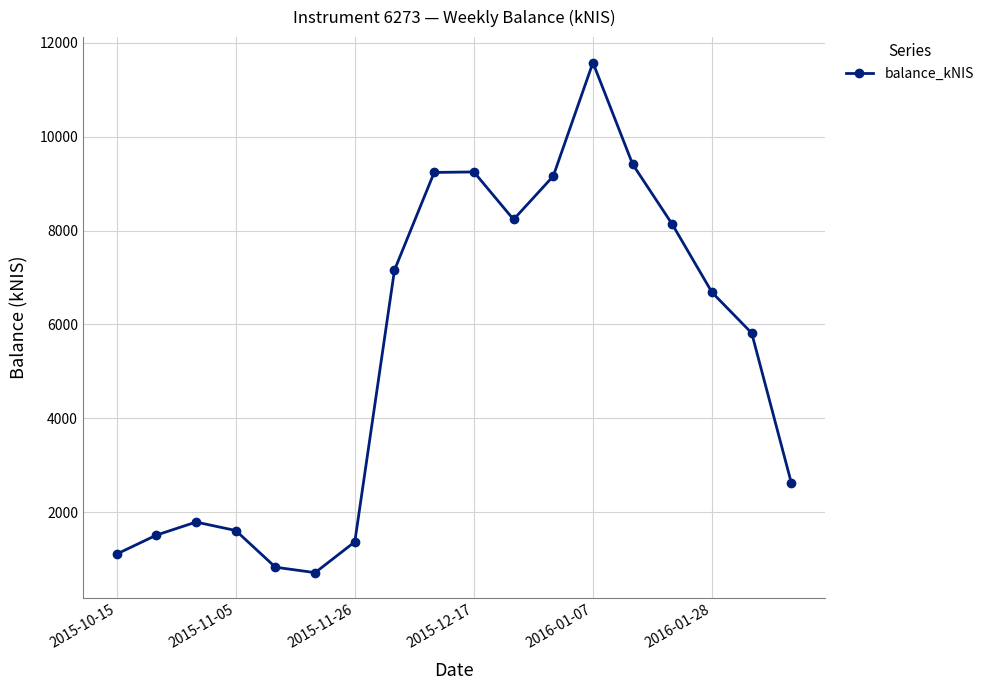

What is the average value?

5345.9